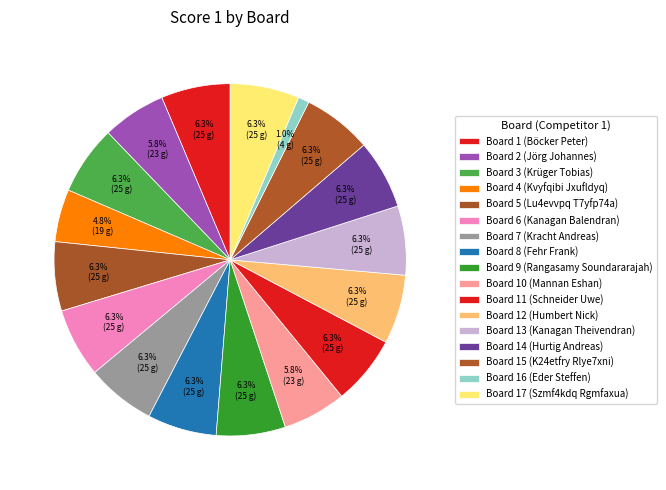

Count the number of slices in the pie.

17